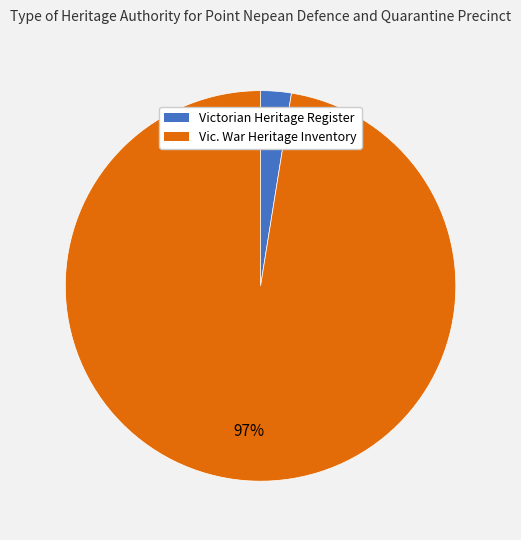

Does Victorian Heritage Register represent more than half of the total?

No